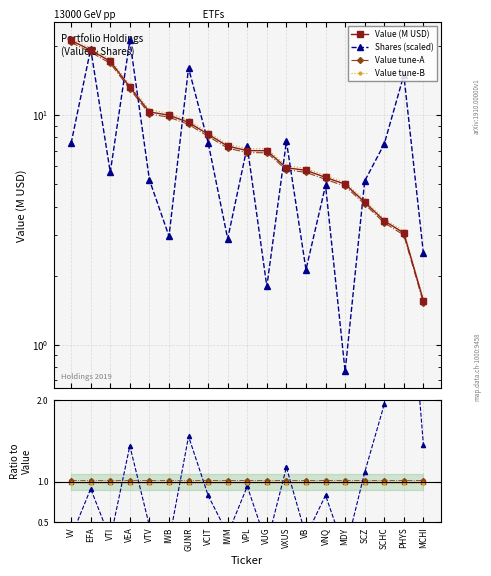

Which series has the largest range (max minus min)?

Shares or principal amount